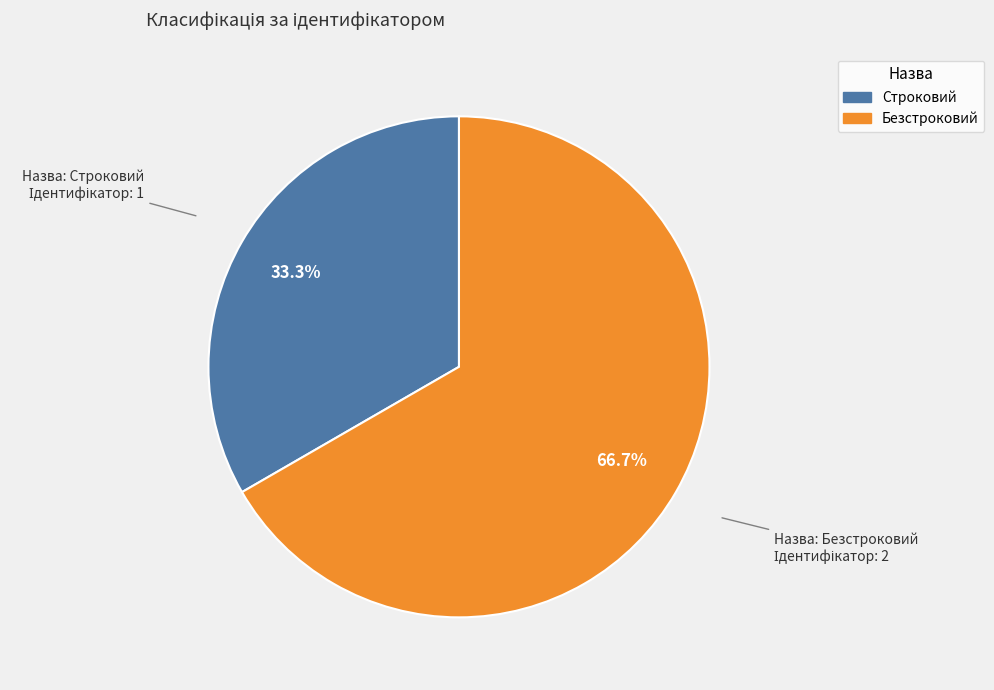

Approximately how many times larger is the value at Строковий compared to Безстроковий?

0.5